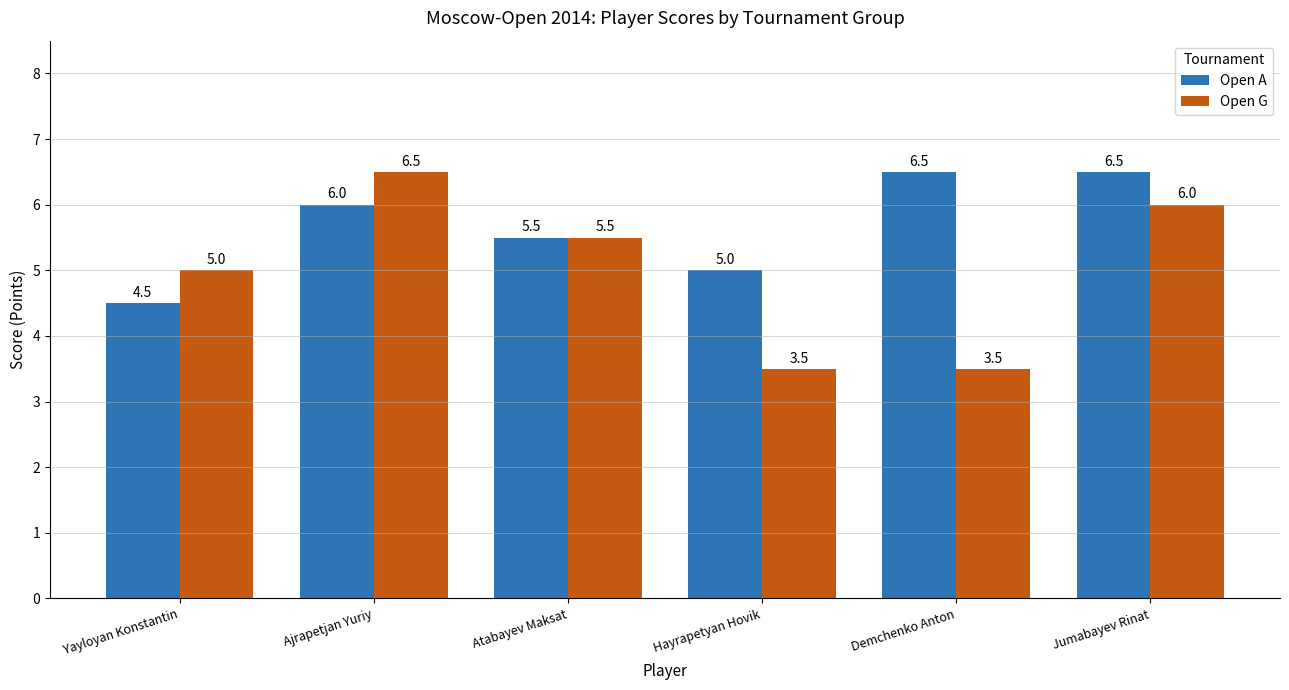

What is the difference between the maximum and minimum values in the Open A series?

2.0